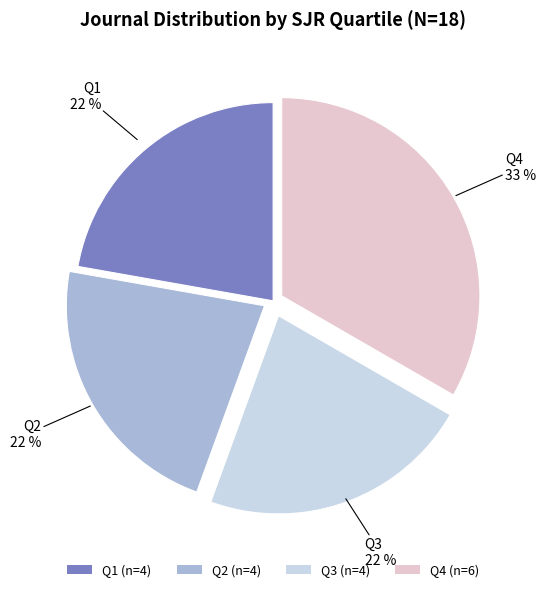

Is Q3 (n=4) the majority of the pie?

No